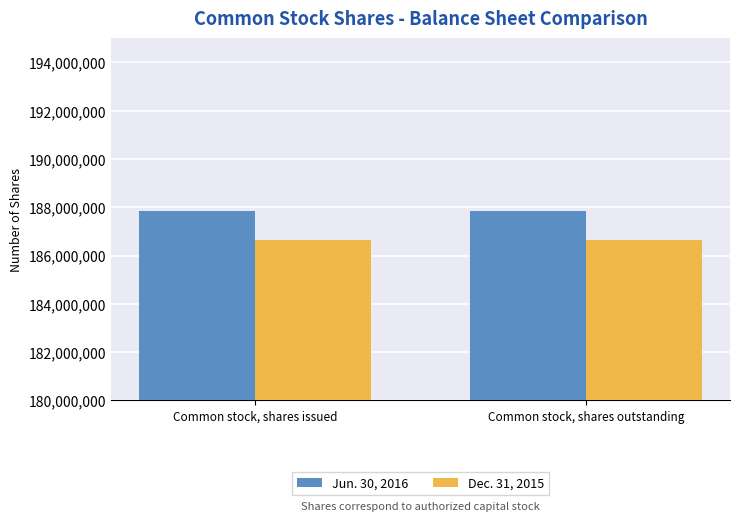

What is the difference between the highest and lowest values at Common stock, shares outstanding?

1215736